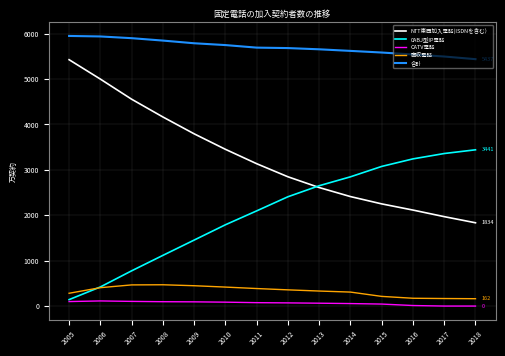

List the series in order of their peak value, lowest first.

CATV電話, 直収電話, 0ABJ型IP電話, NTT東西加入電話(ISDNを含む）, 合計